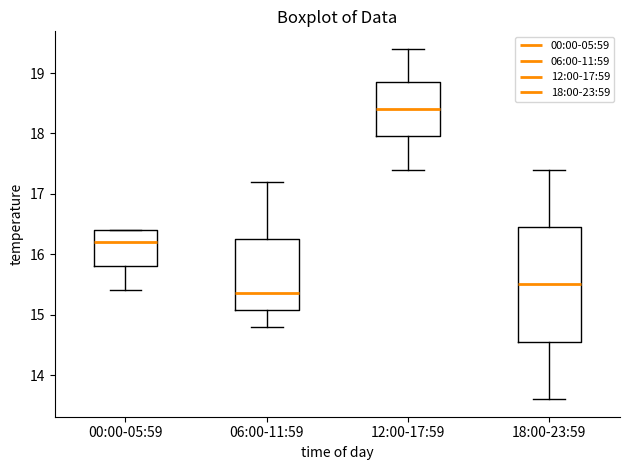

Where does the lower whisker of the box for 12:00-17:59 end on the y-axis? The values are not printed on the chart, so give them approximately, as read against the axis.

17.4